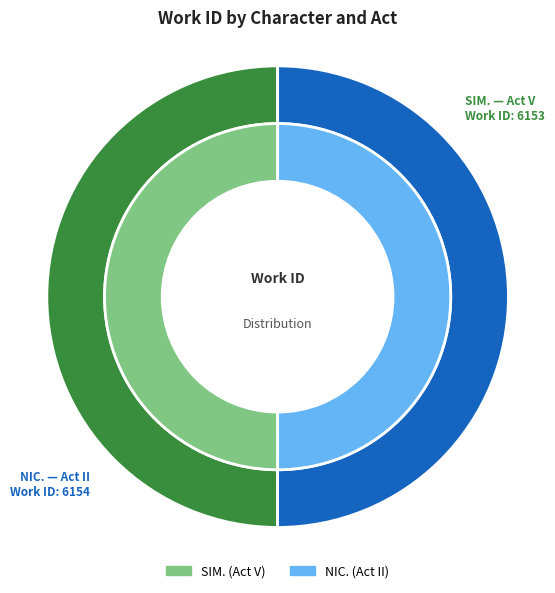

To the nearest percent, what is the average slice percentage?

50%